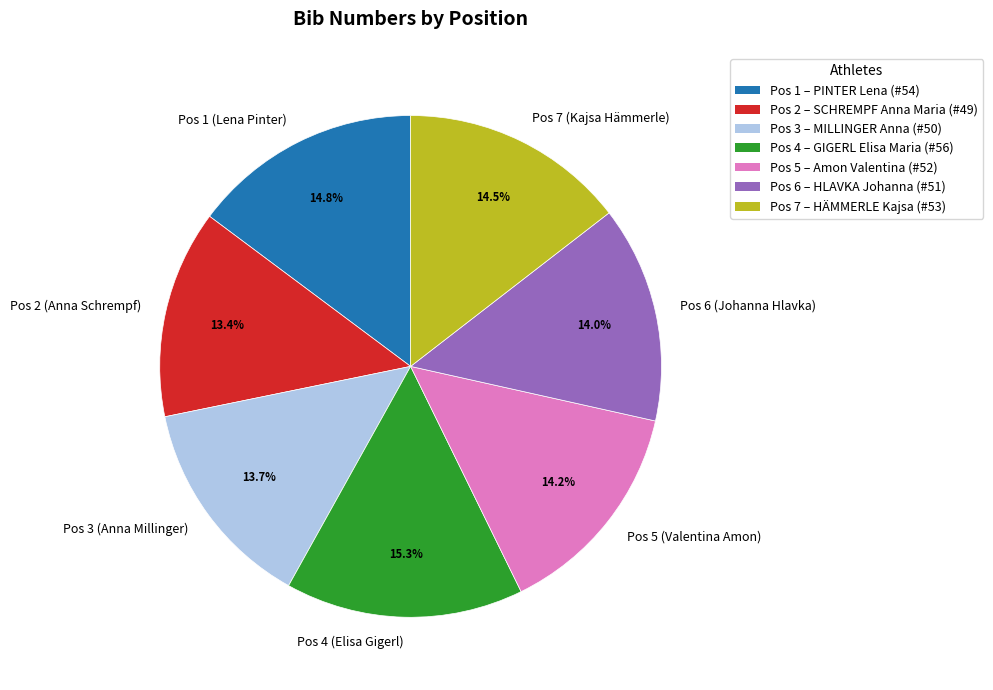

Which category has the biggest portion of the pie?

Pos 4 (Elisa Gigerl)